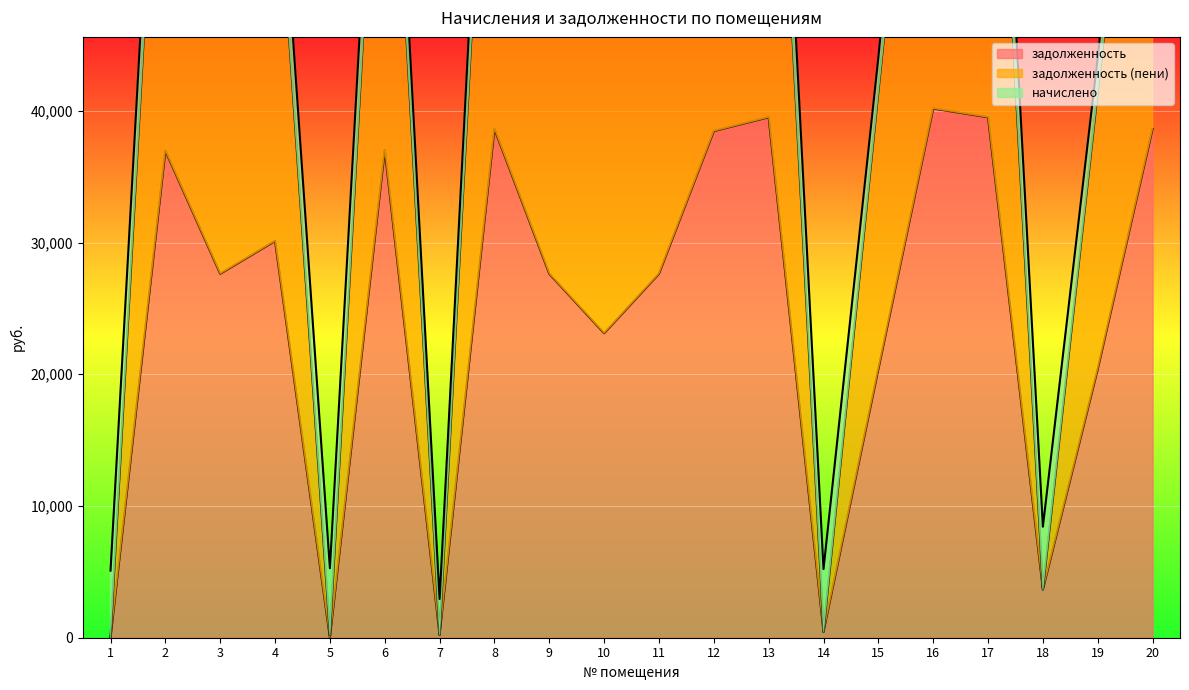

True or false: задолженность has a value of 29398.9 at 15.

False